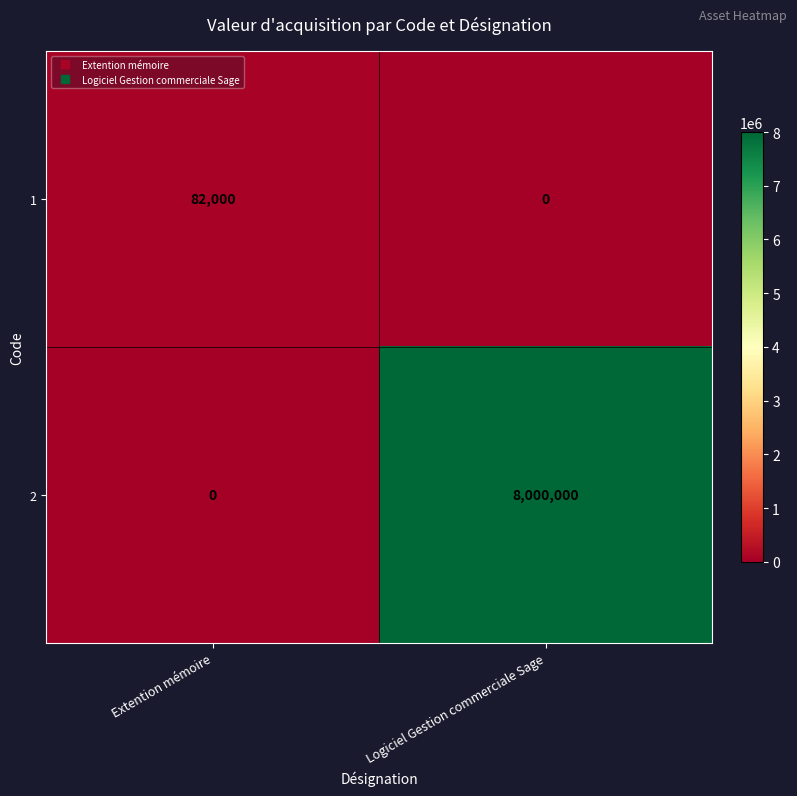

Is it true that 1 equals 107208 at Extention mémoire?

False